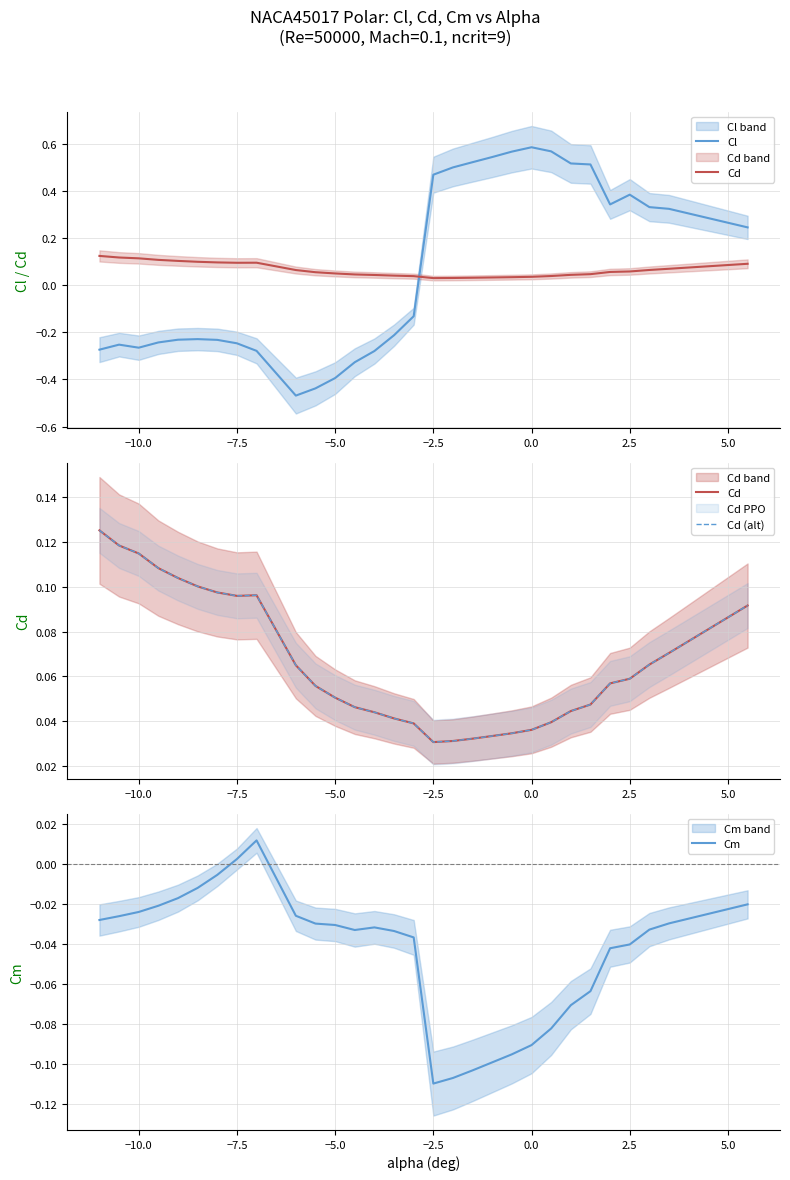

Where is Cm nearest to the value 0?

−7.5